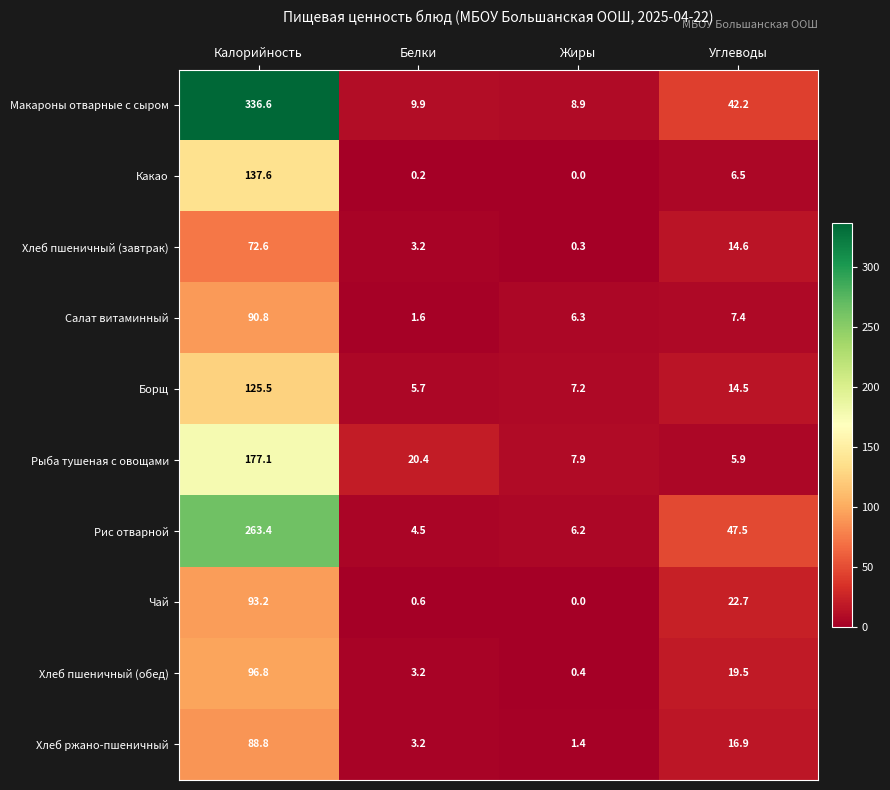

What is the greatest value displayed?

336.6